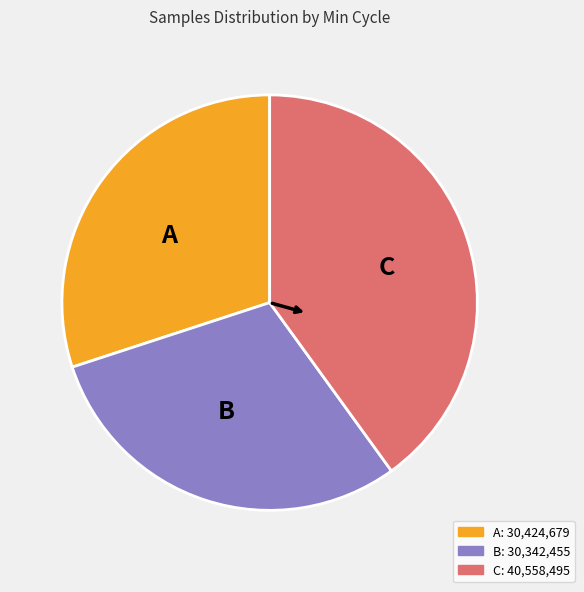

Does A represent more than half of the total?

No